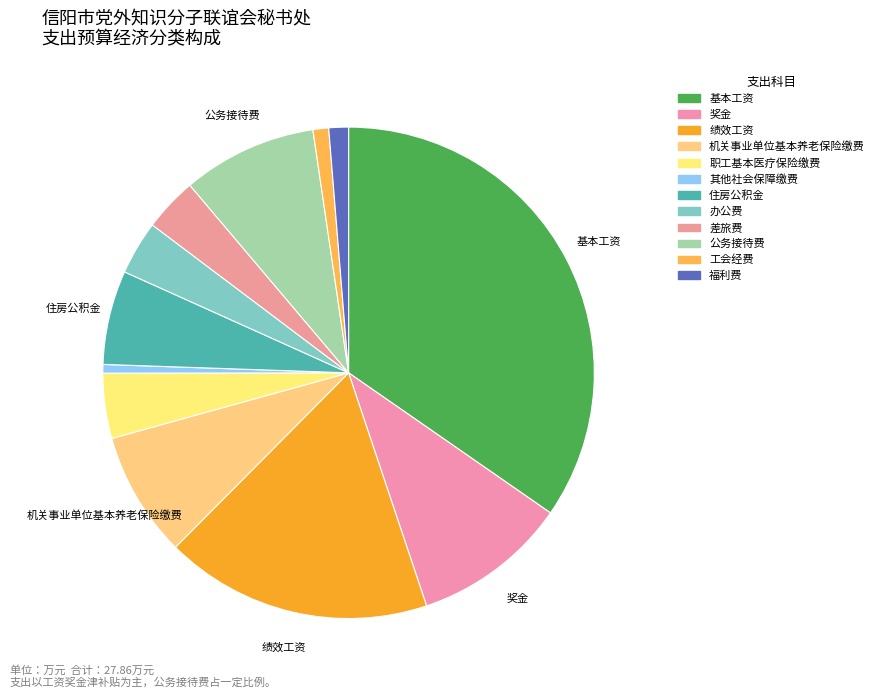

How many segments does this pie chart have?

12